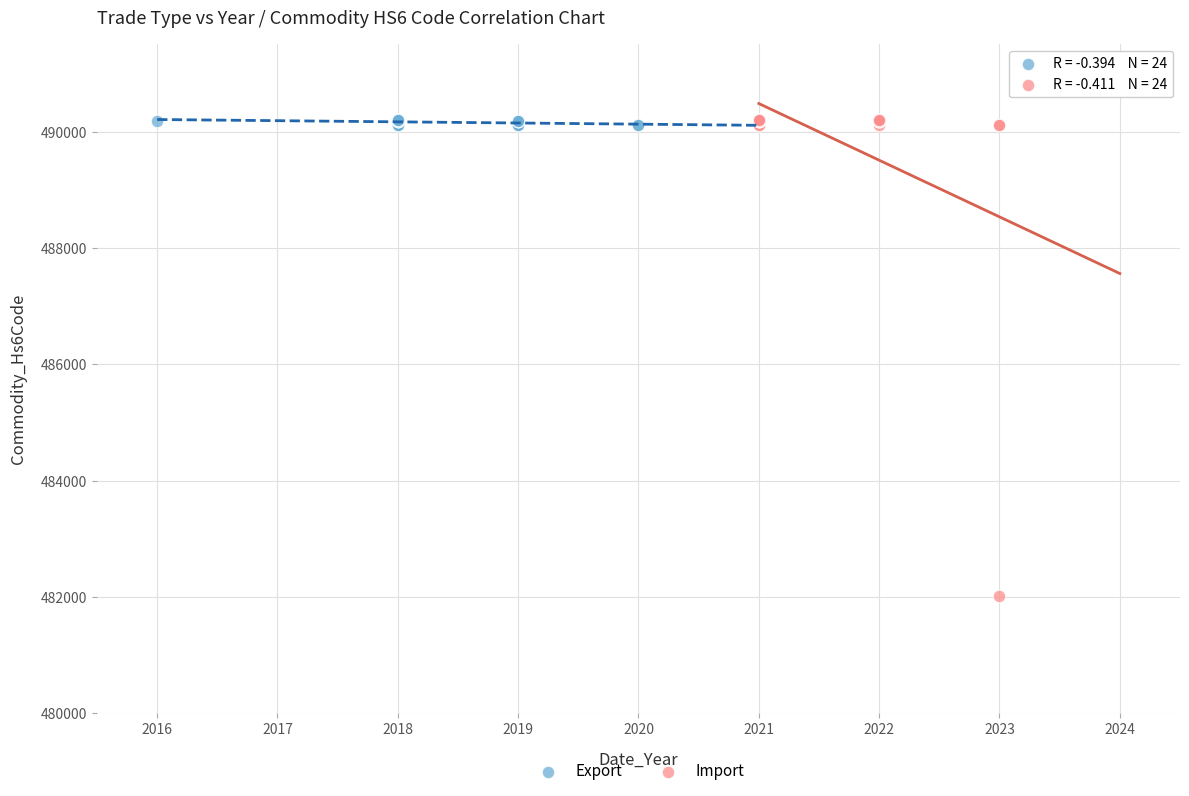

Which series reaches the minimum Y coordinate?

Import